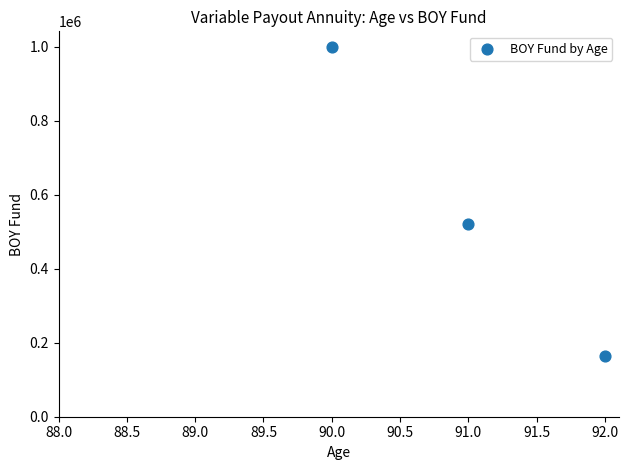

What Y value in the scatter plot is closest to 581718?

519842.4